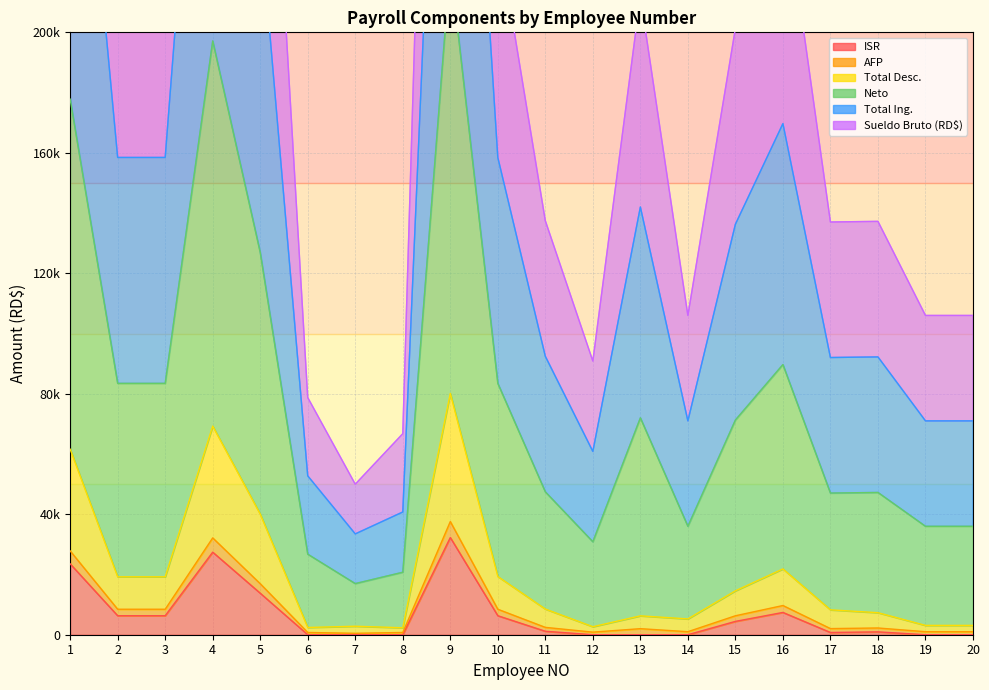

At which label does Total Ing. reach its peak?

9